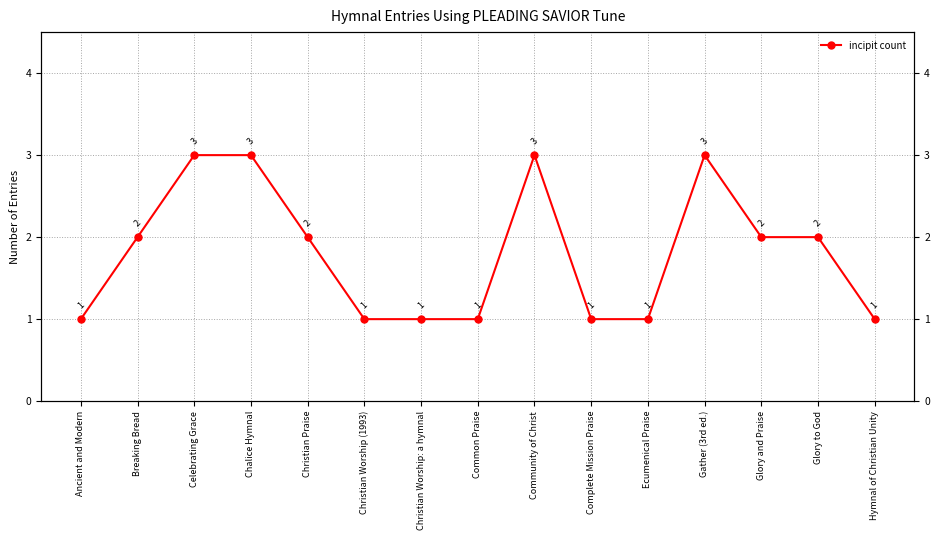

What is the sum of all values?

27